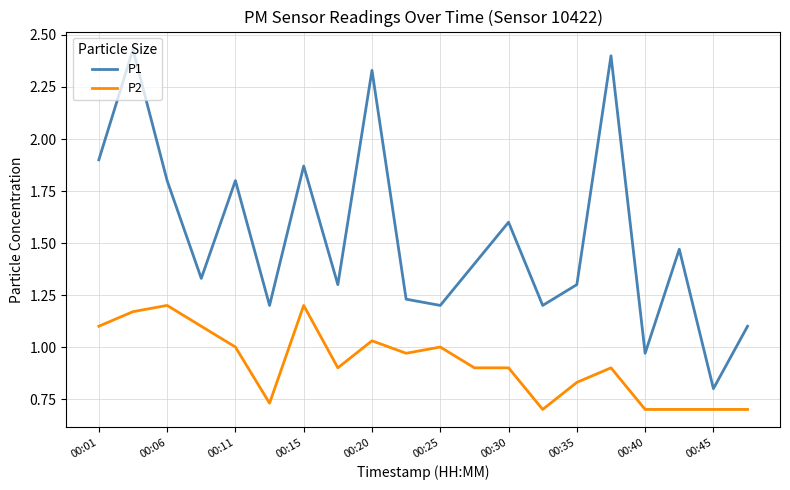

True or false: P2 and P1 cross at least once.

False